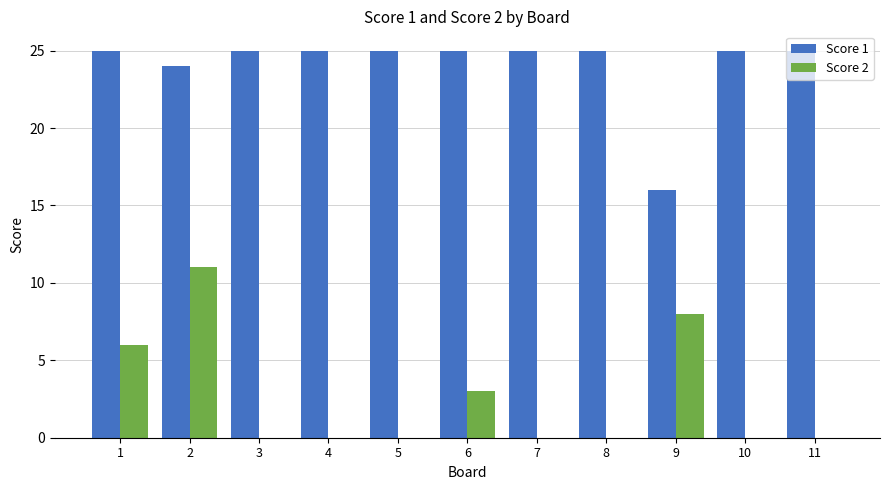

Which series has the largest range (max minus min)?

Score 2